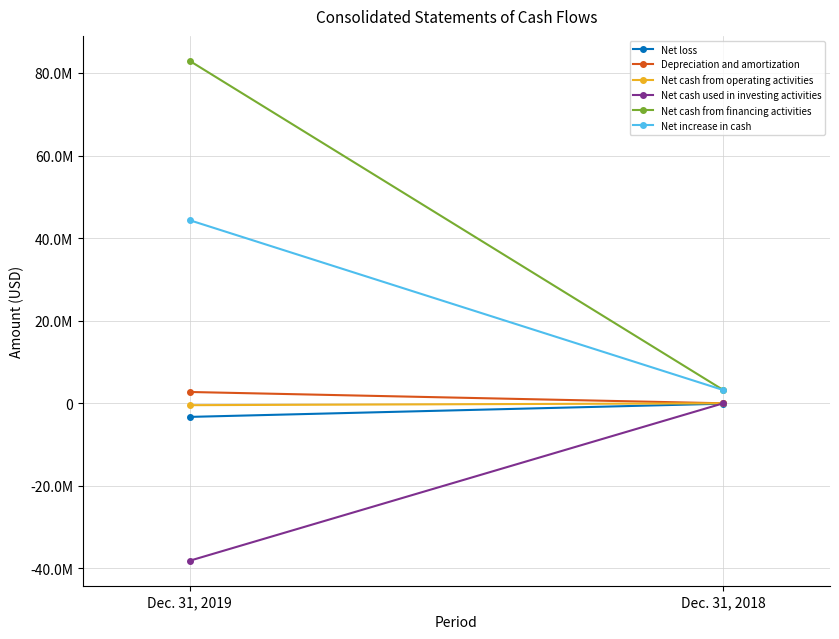

Is this an area chart (filled region under the line)?

No